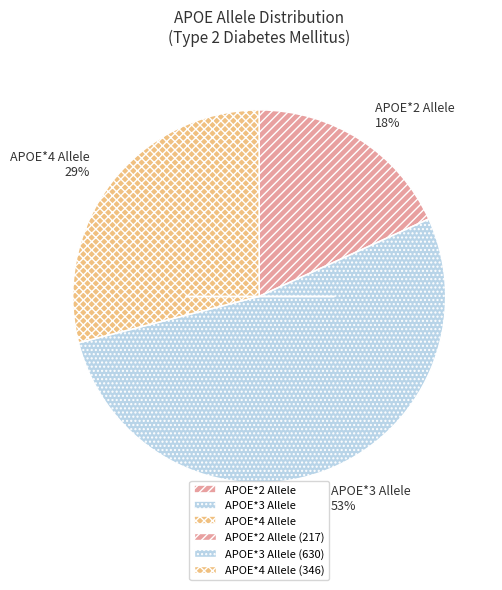

Count the number of slices in the pie.

3